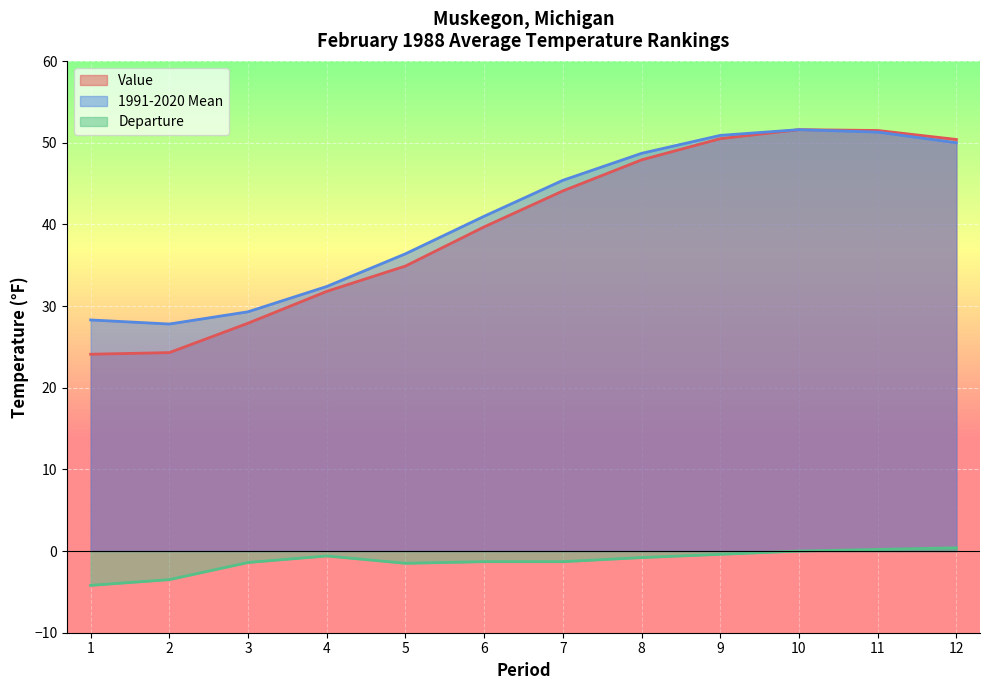

What is the minimum value for Departure?

-4.2